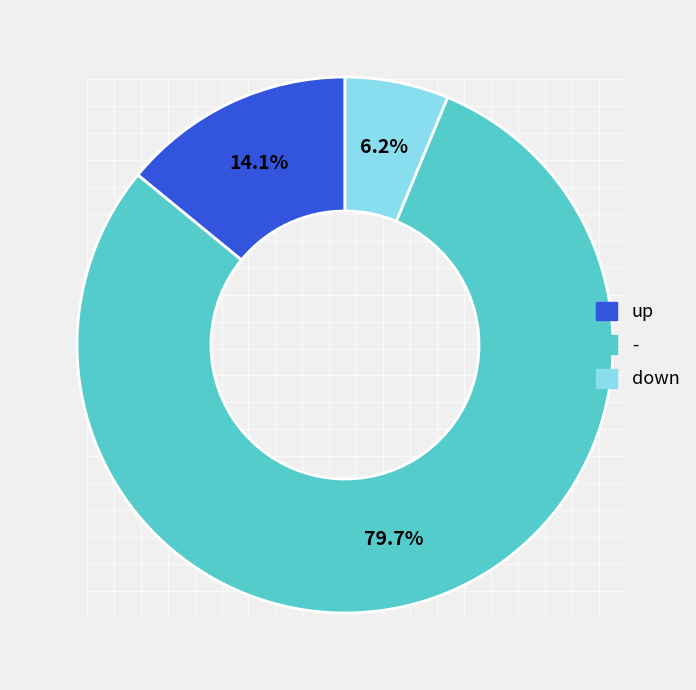

To the nearest percent, what portion does down represent?

6%